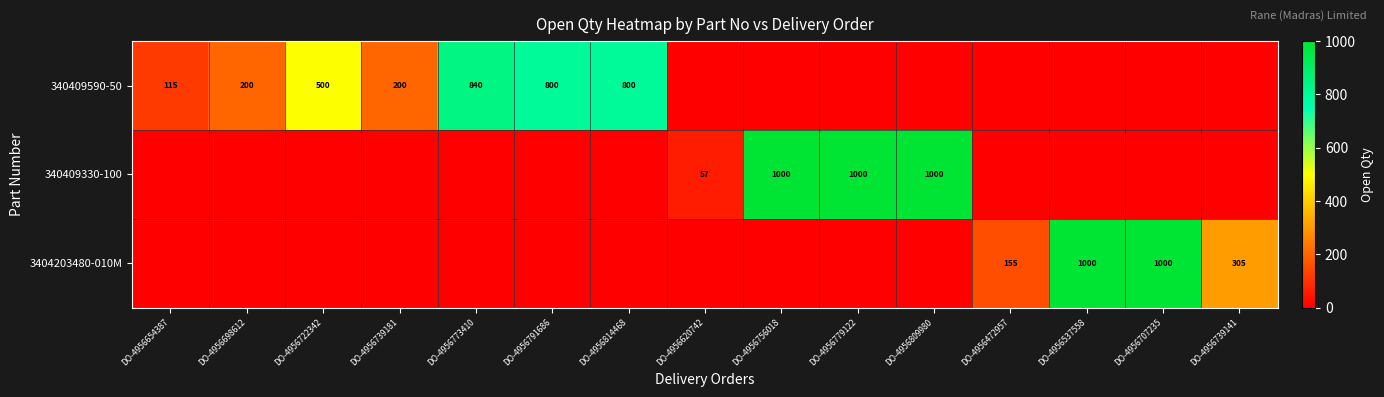

The value of 340409590-50 at DO-4956773410 is 840. True or false?

True